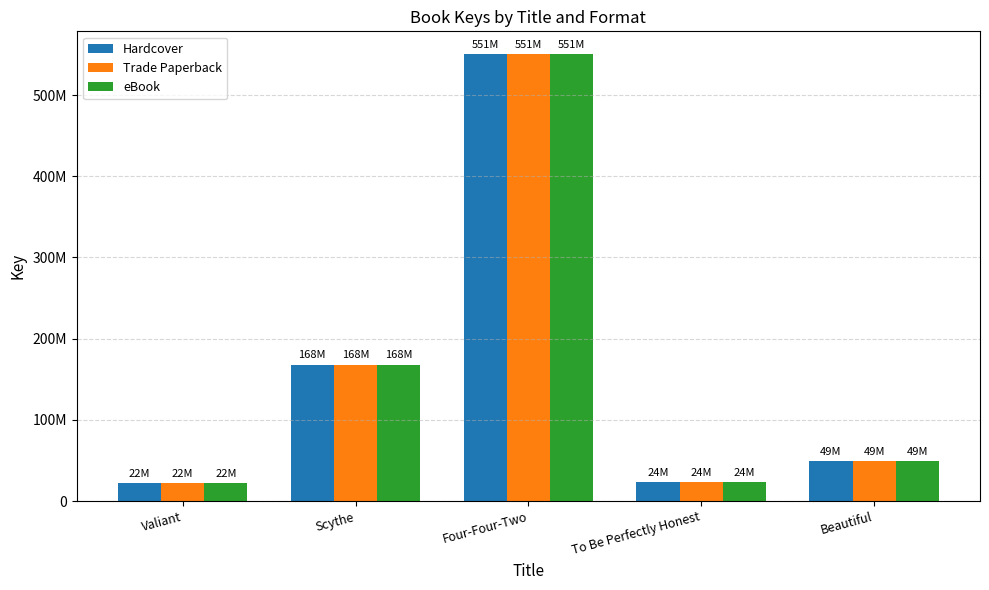

Between Valiant and Scythe, which is larger?

Scythe